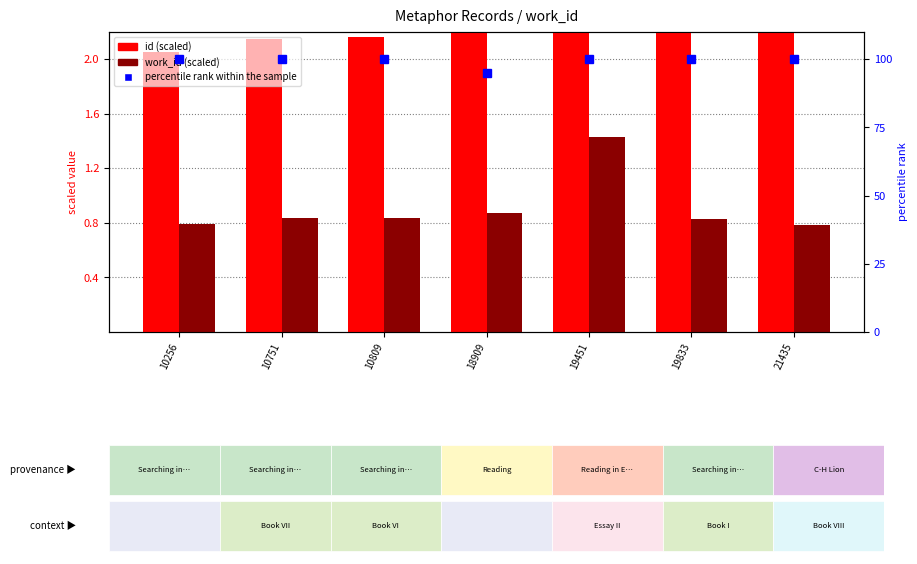

Reading left to right, list all the values displayed in this chart.

id: 2.1	2.2	2.2	3.8	3.9	4.0	4.3
work_id: 0.8	0.8	0.8	0.9	1.4	0.8	0.8